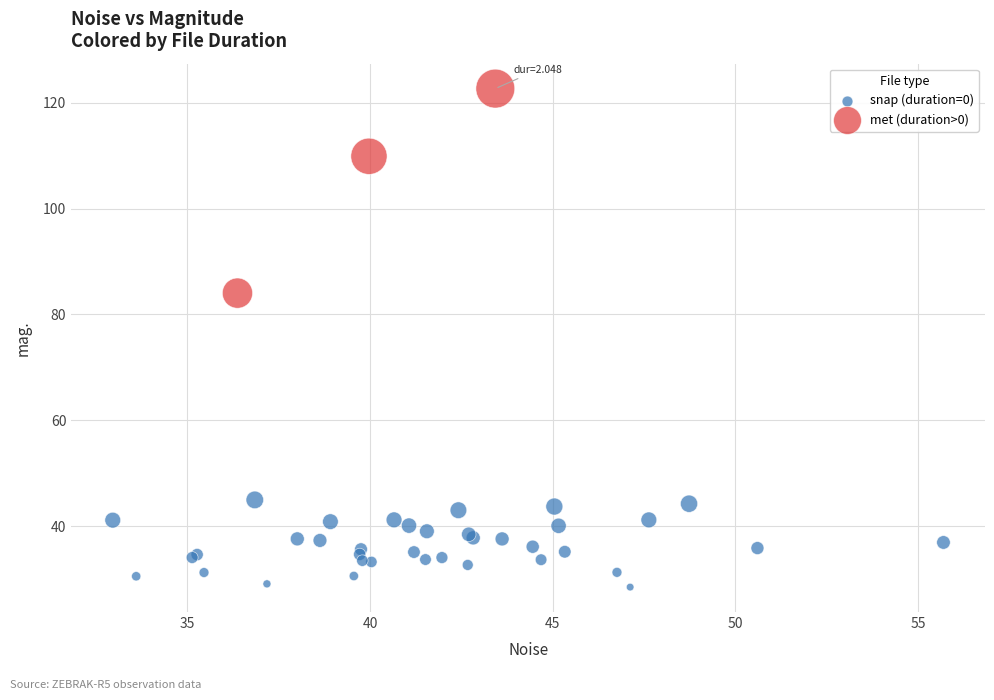

Which series reaches the minimum Y coordinate?

snap (duration=0)